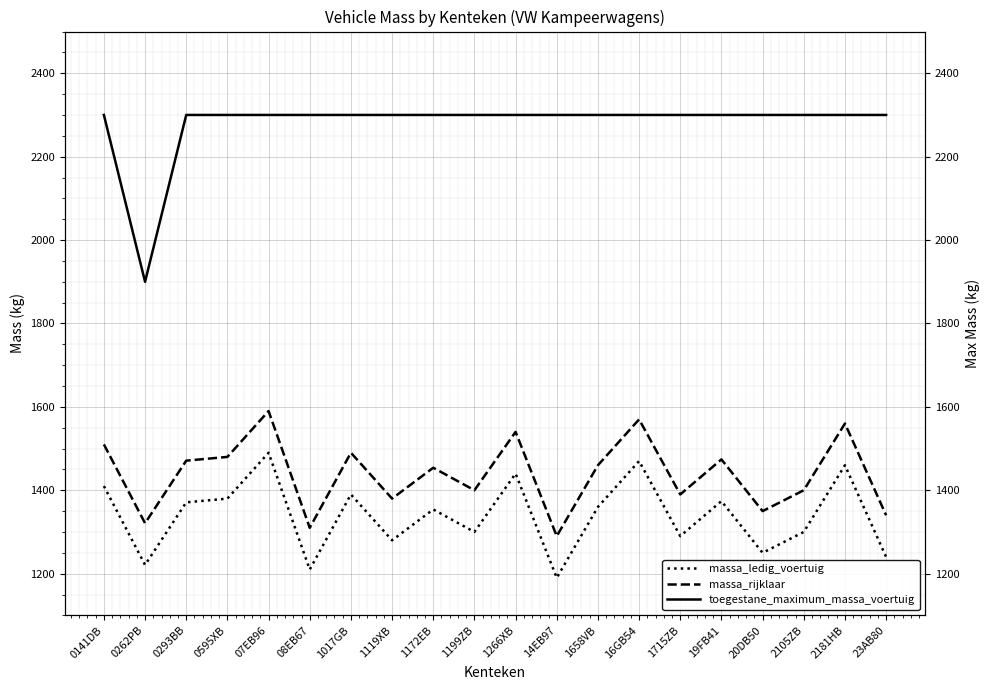

Which category has the highest value in the massa_ledig_voertuig series?

07EB96